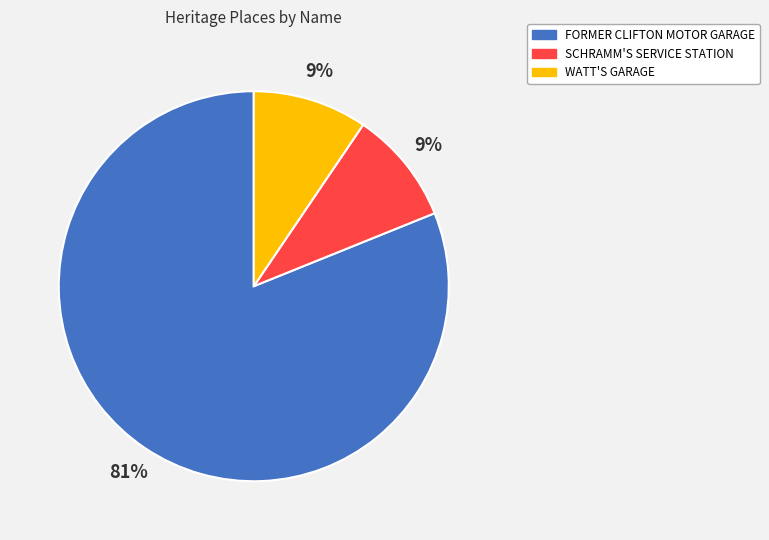

Is the sum of WATT'S GARAGE and SCHRAMM'S SERVICE STATION greater than half?

No